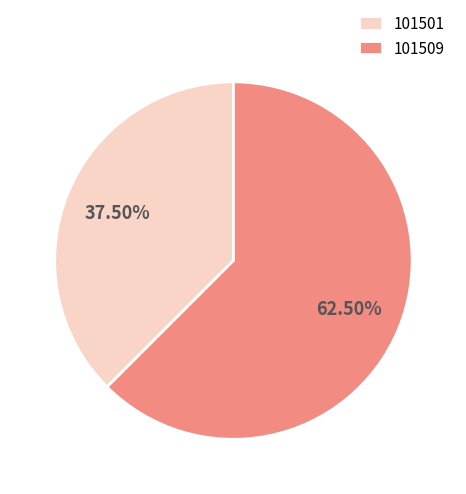

Between 101501 and 101509, which is larger?

101509